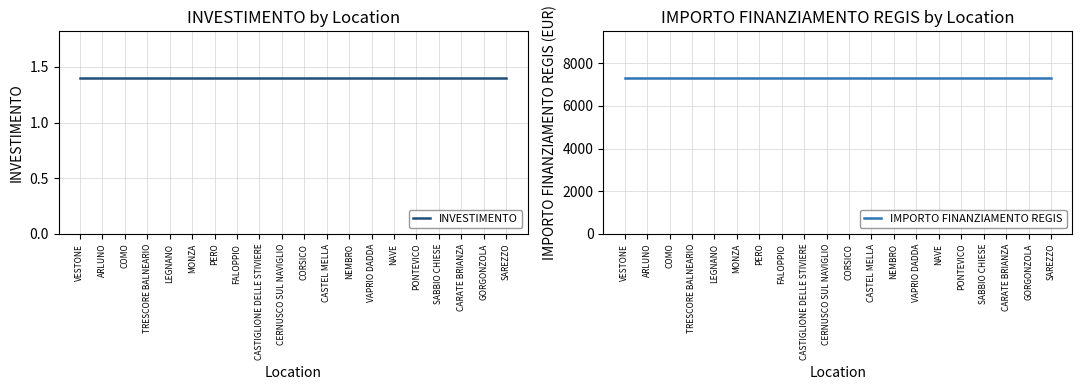

What is the difference between the highest and lowest values at VAPRIO DADDA?

7299.6